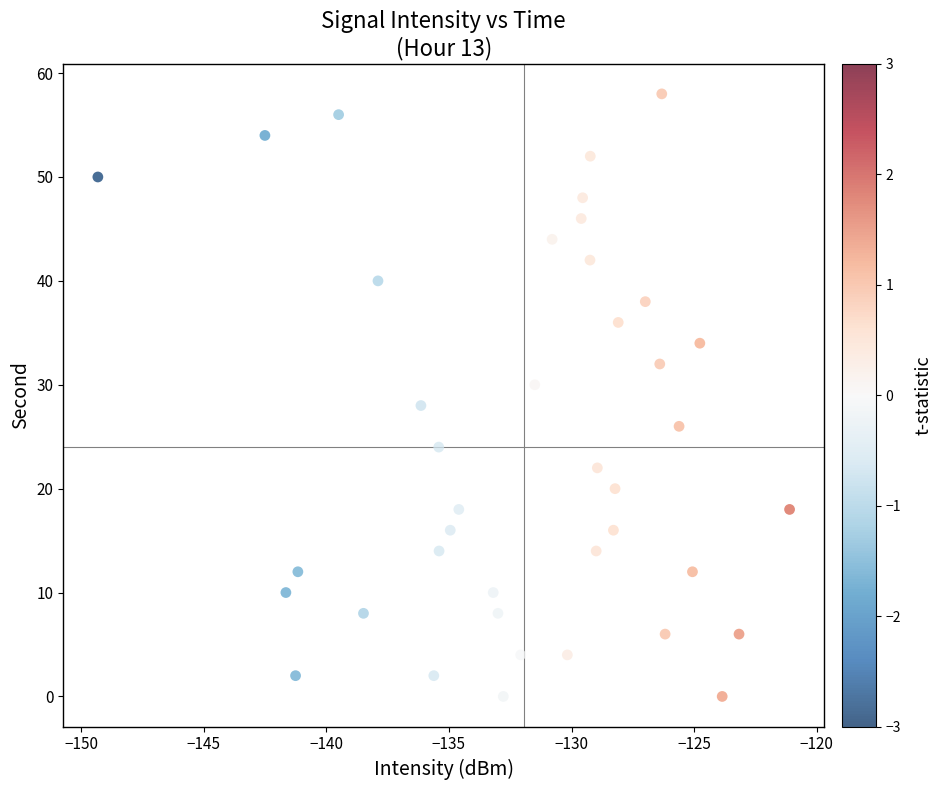

What is the range of Y values (max minus min)?

58